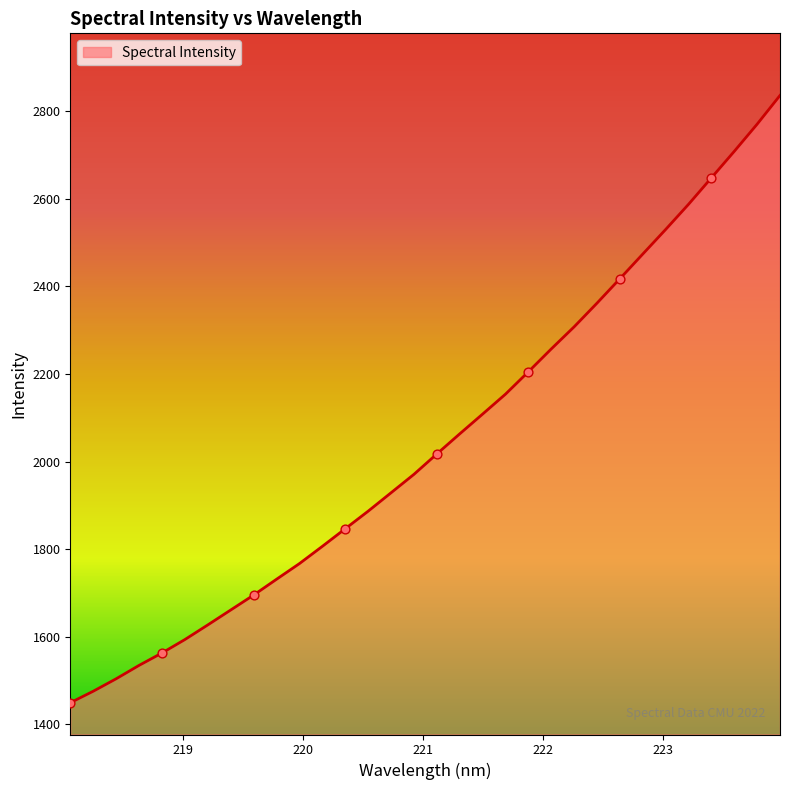

What is the maximum value shown in the chart?

2835.6